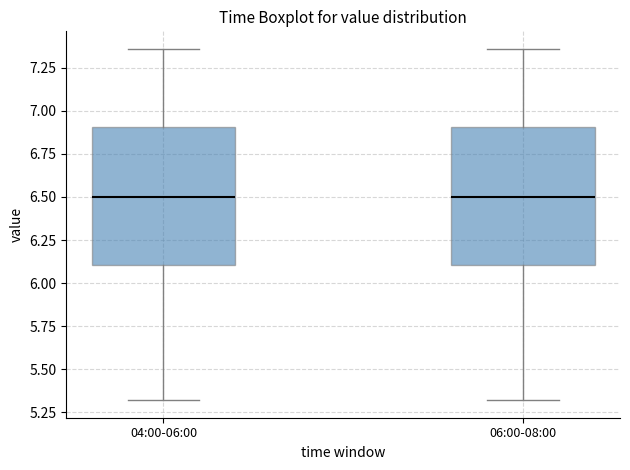

Reading left to right, read every box against the y-axis: the position of its median line, the range the box covers, and the ends of its whiskers. The values are not printed on the chart, so give them approximately, as read against the axis.

04:00-06:00: median 6.50, box 6.10 to 6.90, whiskers 5.30 to 7.35
06:00-08:00: median 6.50, box 6.10 to 6.90, whiskers 5.30 to 7.35